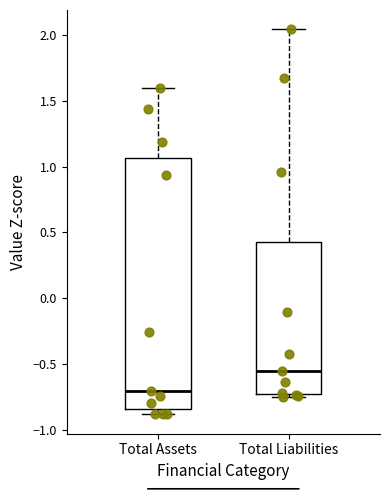

Which box has the highest median line?

Total Liabilities